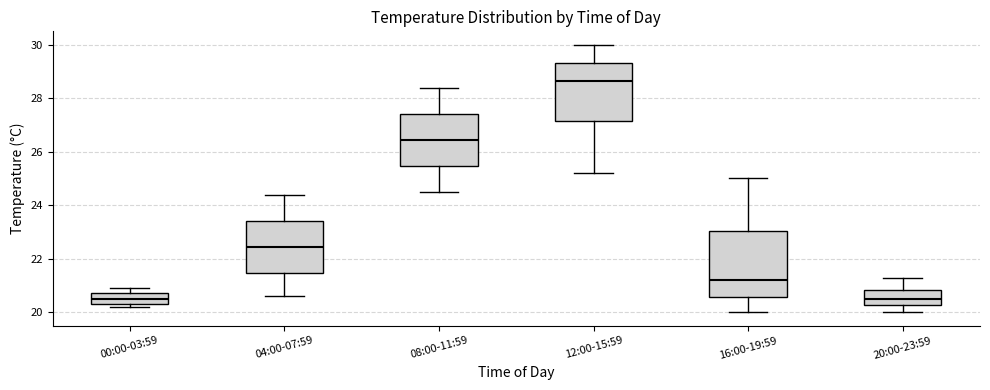

Where is the lower edge of the box for 08:00-11:59 on the y-axis? The values are not printed on the chart, so give them approximately, as read against the axis.

25.4